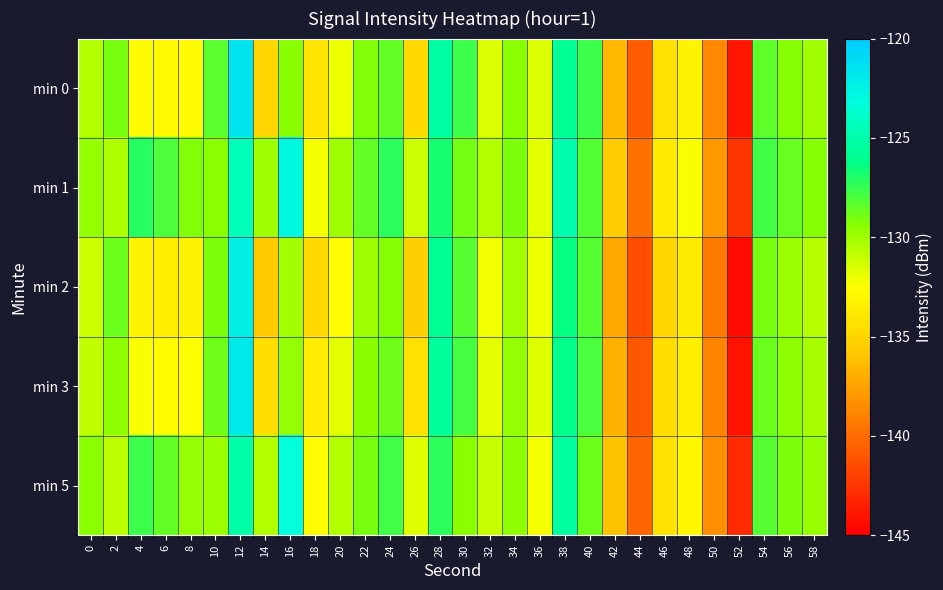

Between 34 and 46, which is larger?

34